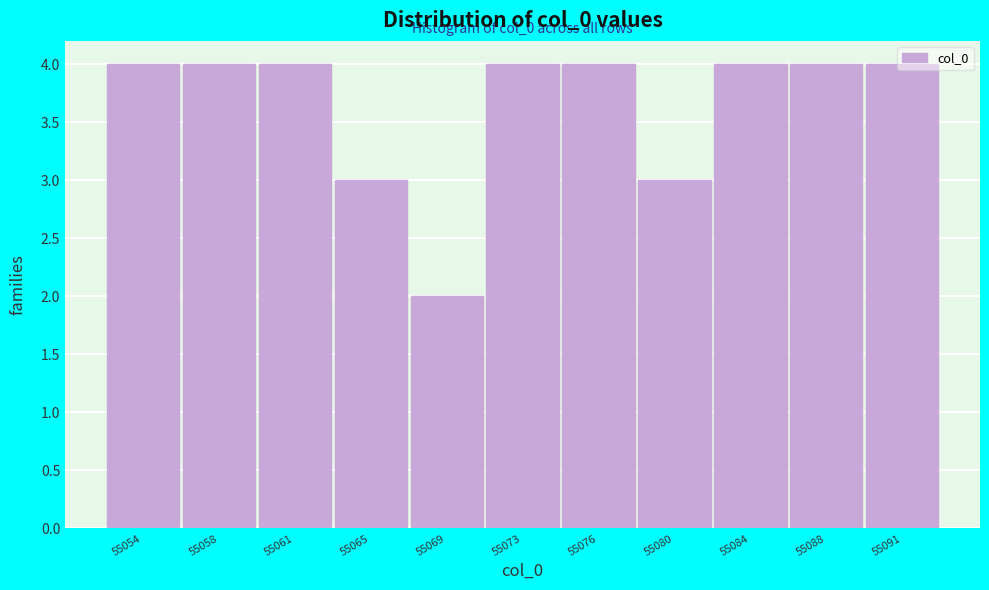

What is the value of the 8th bar from the left?

3